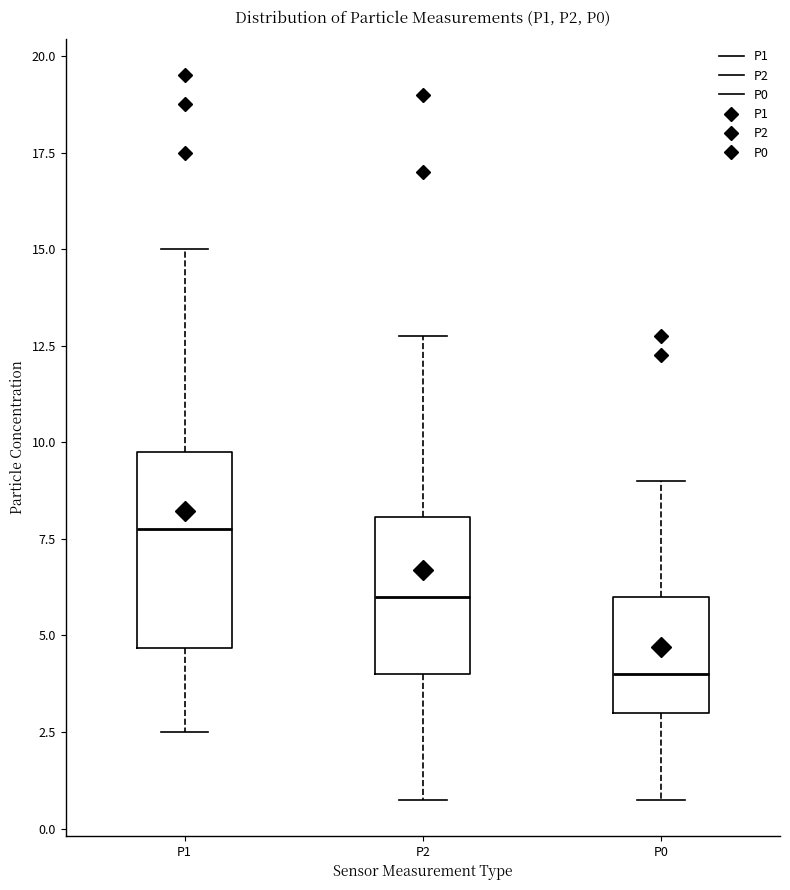

Which box is the tallest, from its lower edge to its upper edge?

P1